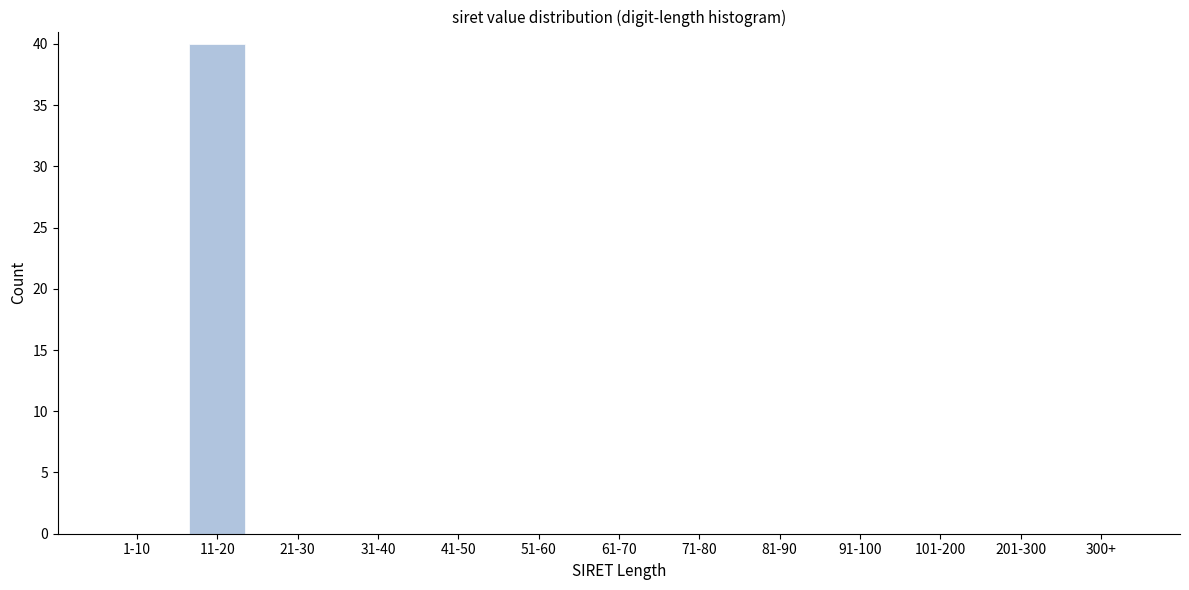

Reading right to left, extract all data points from this chart.

300+=0	201-300=0	101-200=0	91-100=0	81-90=0	71-80=0	61-70=0	51-60=0	41-50=0	31-40=0	21-30=0	11-20=40	1-10=0